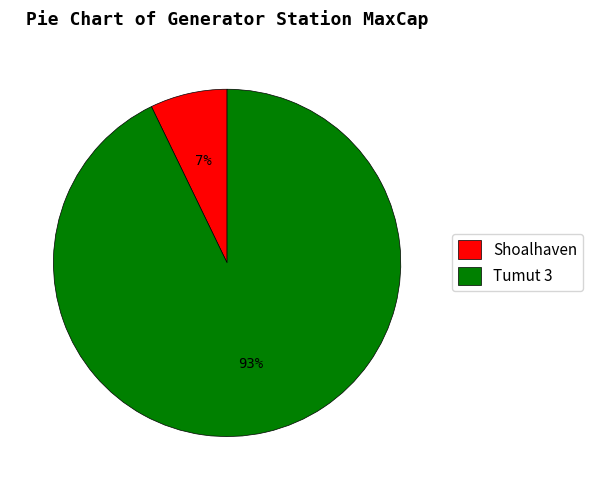

Is the sum of Tumut 3 and Shoalhaven greater than half?

Yes